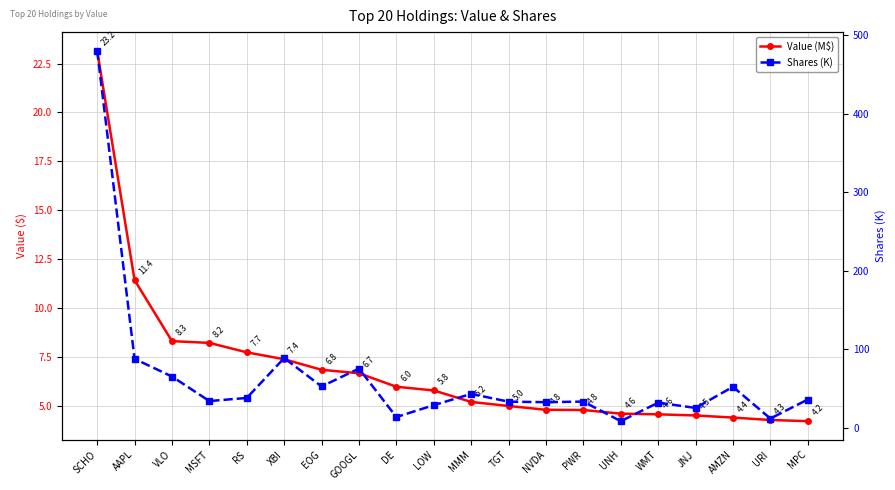

True or false: Shares (K) and Value (M$) intersect in this chart.

False